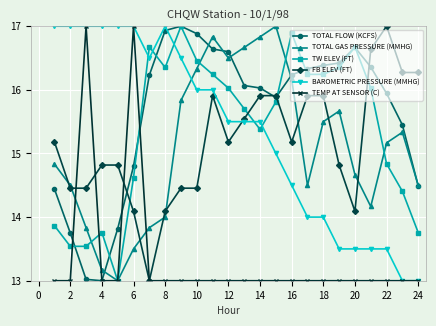

How many times do FB ELEV (FT) and TW ELEV (FT) cross each other?

4